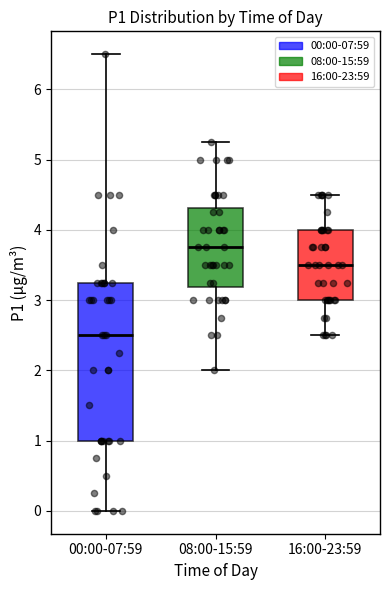

Reading left to right, read every box against the y-axis: the position of its median line, the range the box covers, and the ends of its whiskers. The values are not printed on the chart, so give them approximately, as read against the axis.

00:00-07:59: median 2.5, box 1.0 to 3.3, whiskers 0.0 to 6.5
08:00-15:59: median 3.8, box 3.2 to 4.3, whiskers 2.0 to 5.3
16:00-23:59: median 3.5, box 3.0 to 4.0, whiskers 2.5 to 4.5